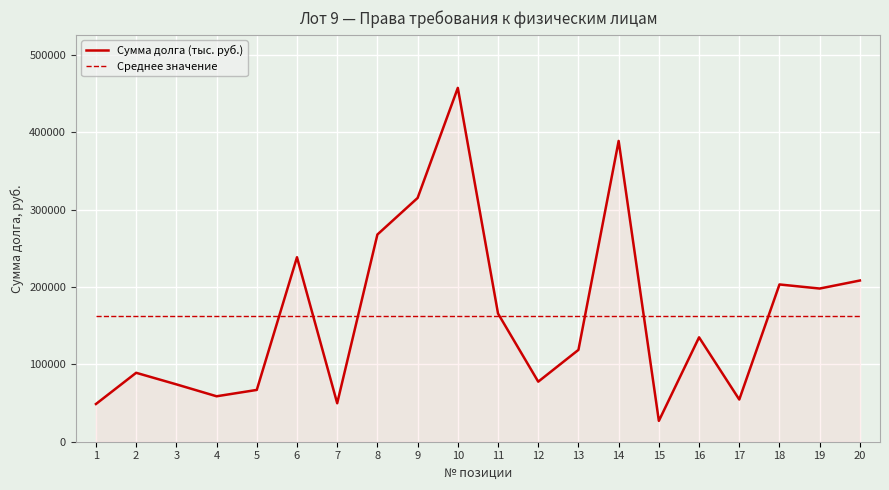

Read the Среднее значение value at 9.

162229.6